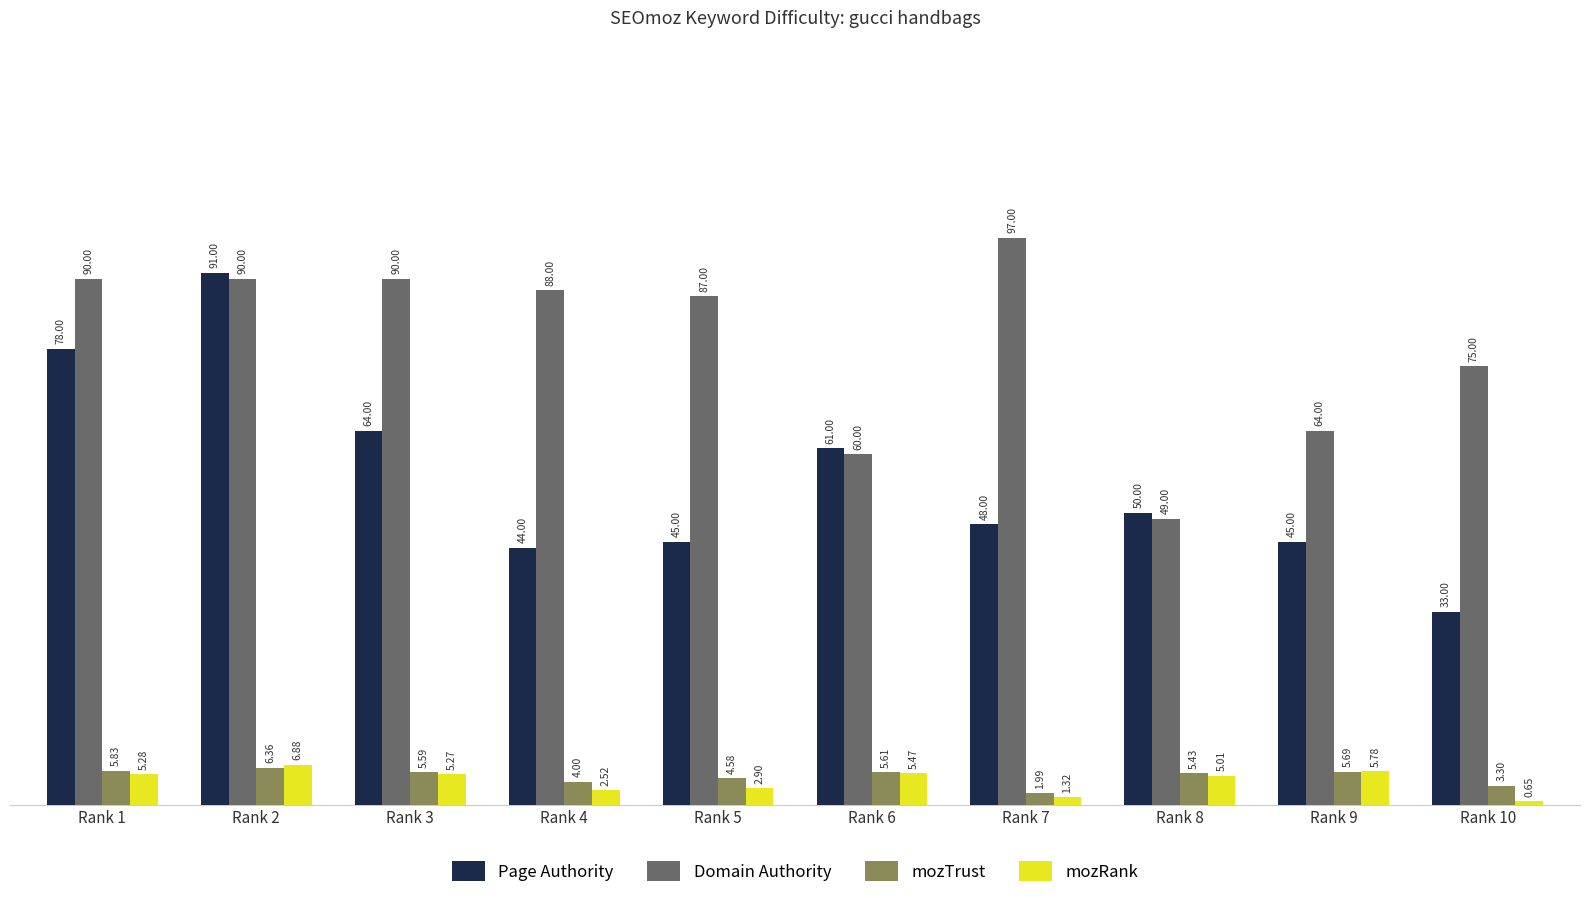

Does the chart contain stacked bars?

No